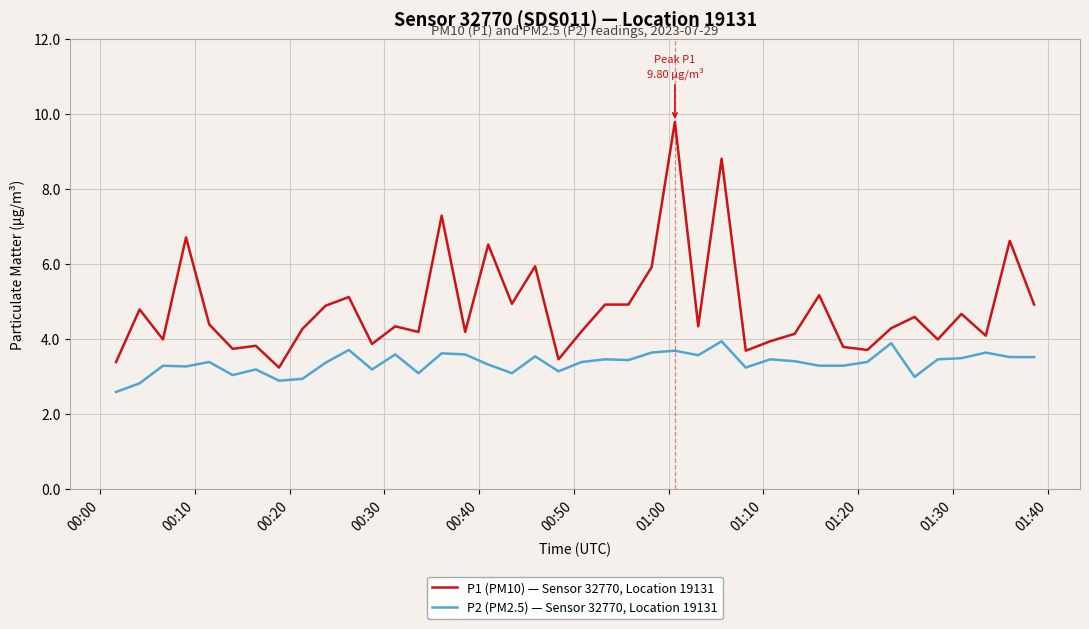

How many distinct data groups are displayed?

2